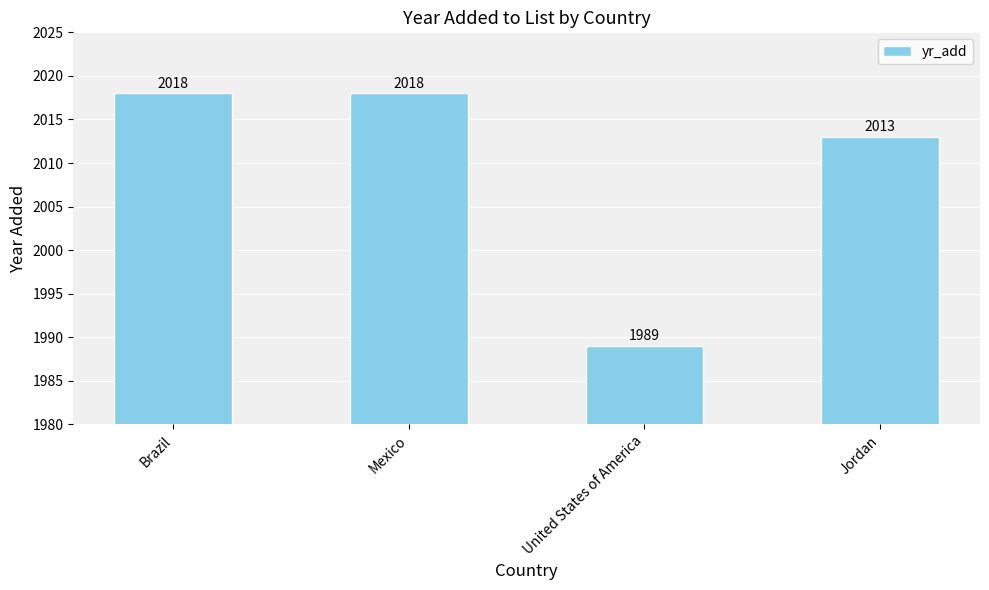

What is the sum of the values at Brazil and Mexico?

4036